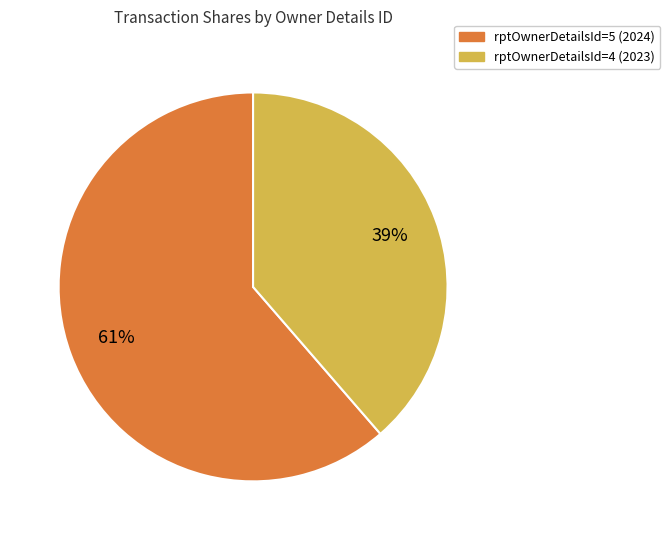

Rank the categories by value from lowest to highest.

rptOwnerDetailsId=4 (2023), rptOwnerDetailsId=5 (2024)